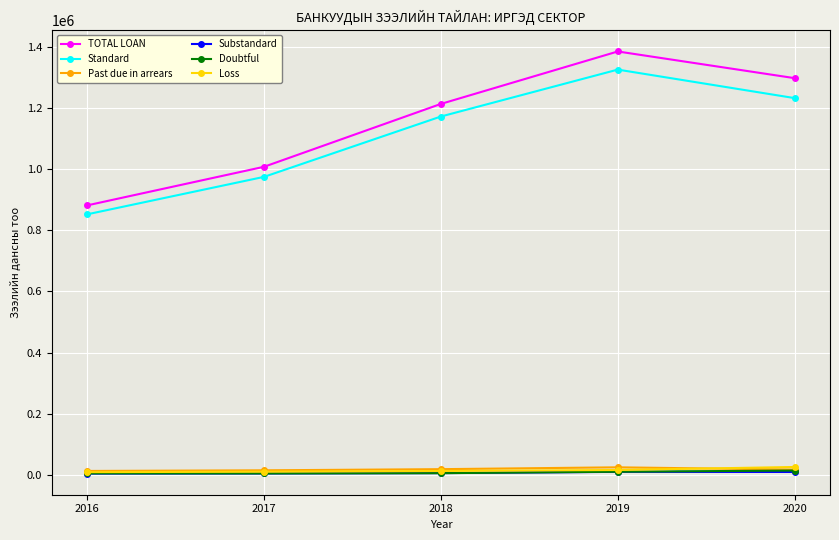

Between 2018 and 2019, which series saw the biggest shift?

TOTAL LOAN